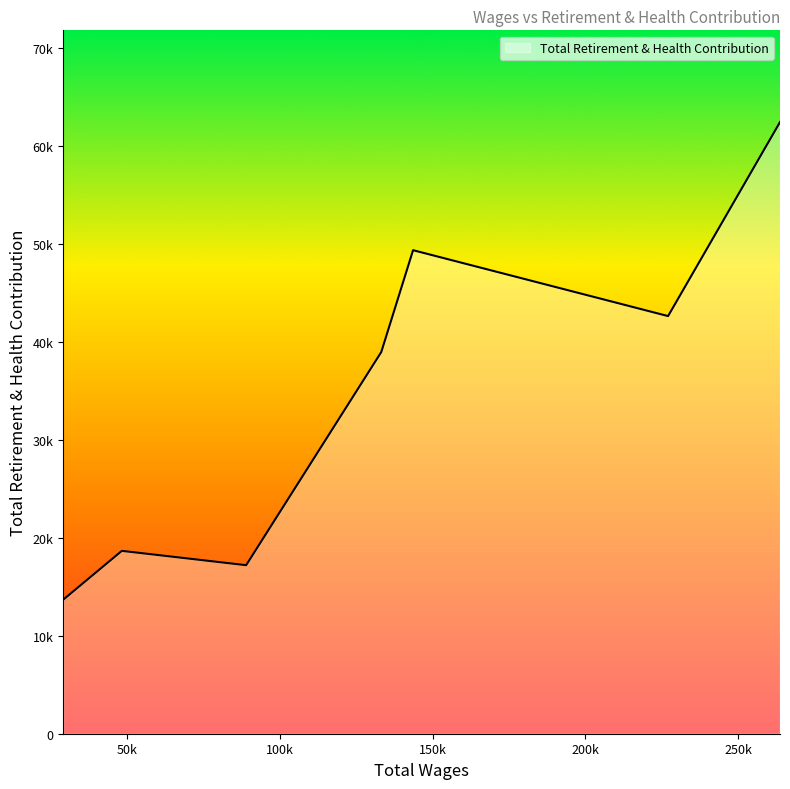

Is this an area chart (filled region under the line)?

Yes